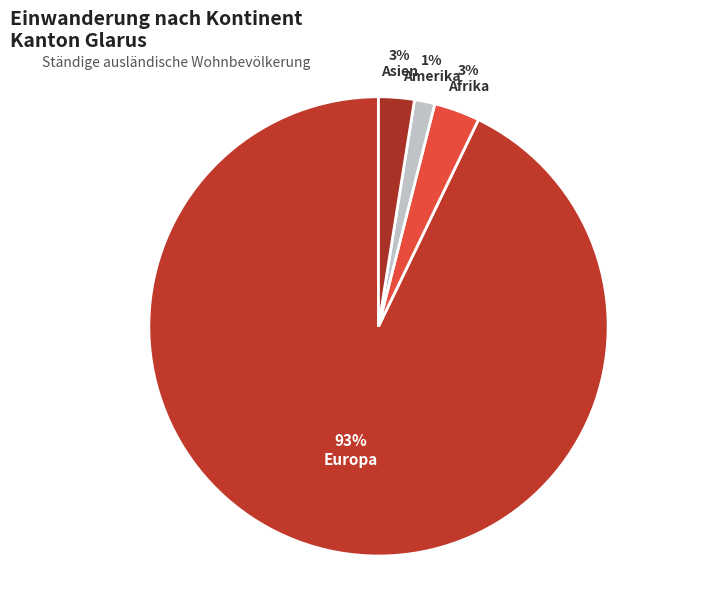

Count the number of slices in the pie.

4